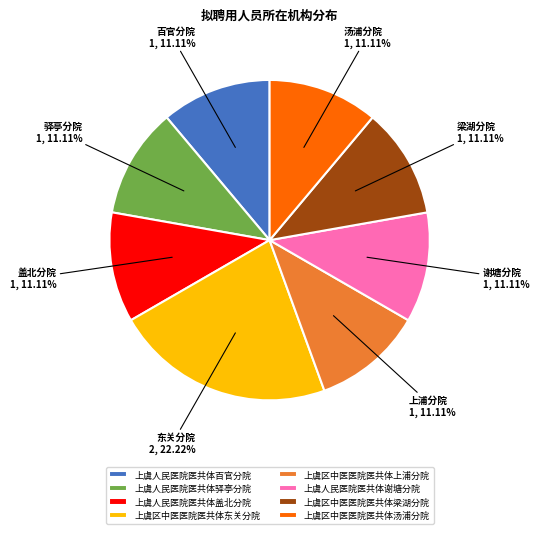

What is the largest slice in the pie chart?

上虞区中医医院医共体东关分院